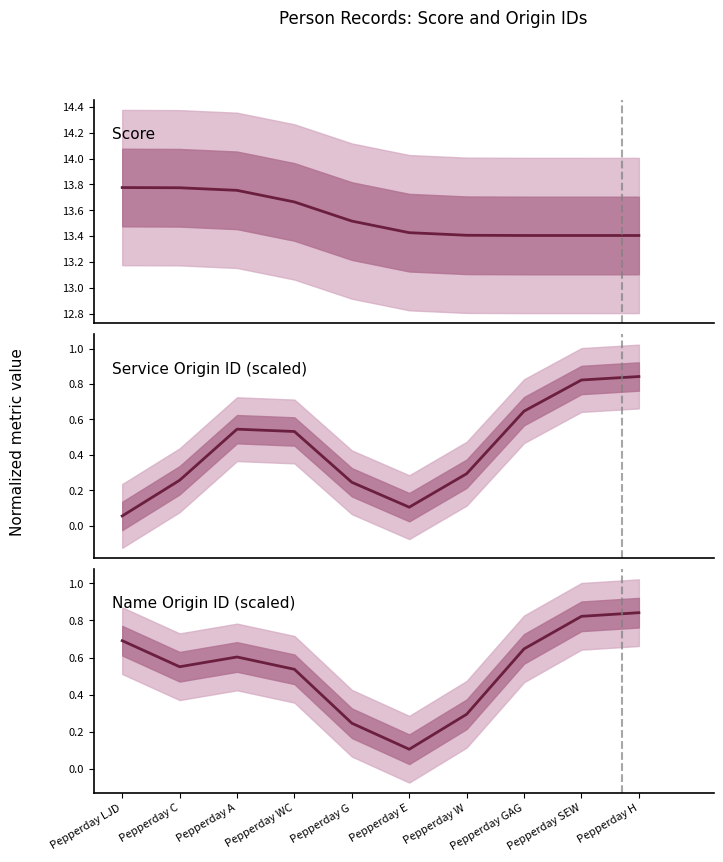

Which label corresponds to the smallest value in the chart?

Pepperday E